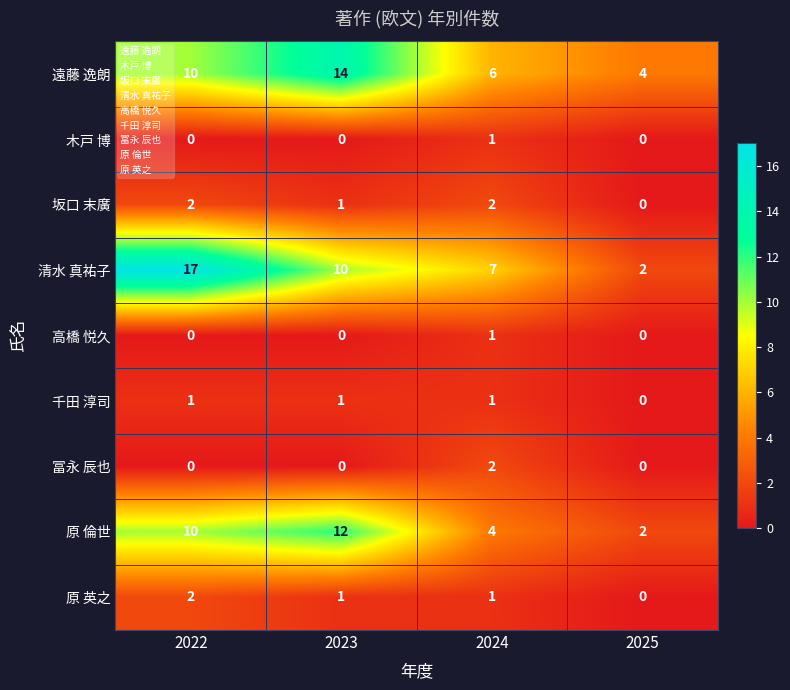

What is the difference between the highest and lowest values at 2022?

17